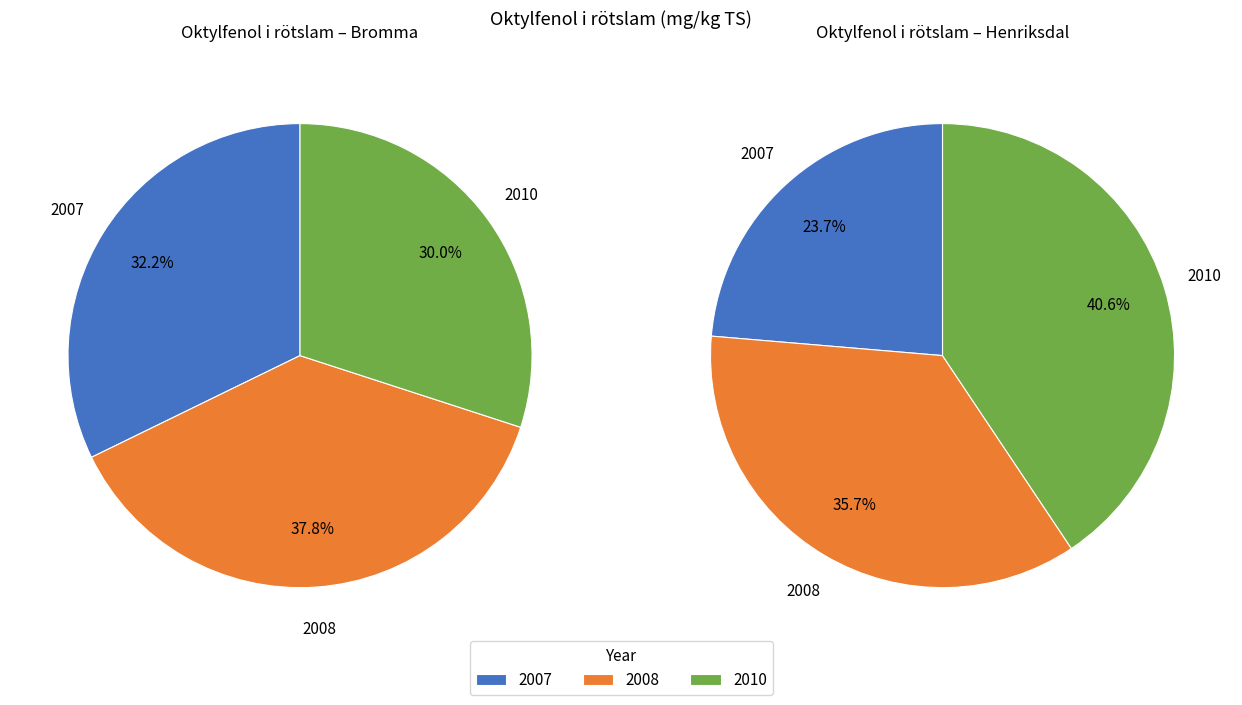

To the nearest percent, what is the difference between the largest and smallest slice percentages?

8%